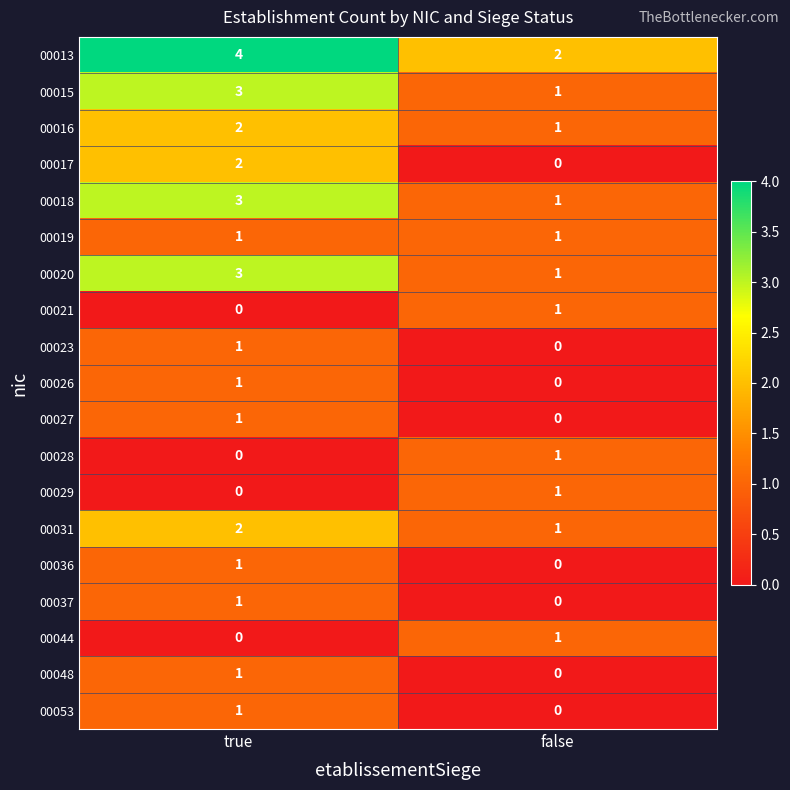

What is the spread (max minus min) of values at true?

4